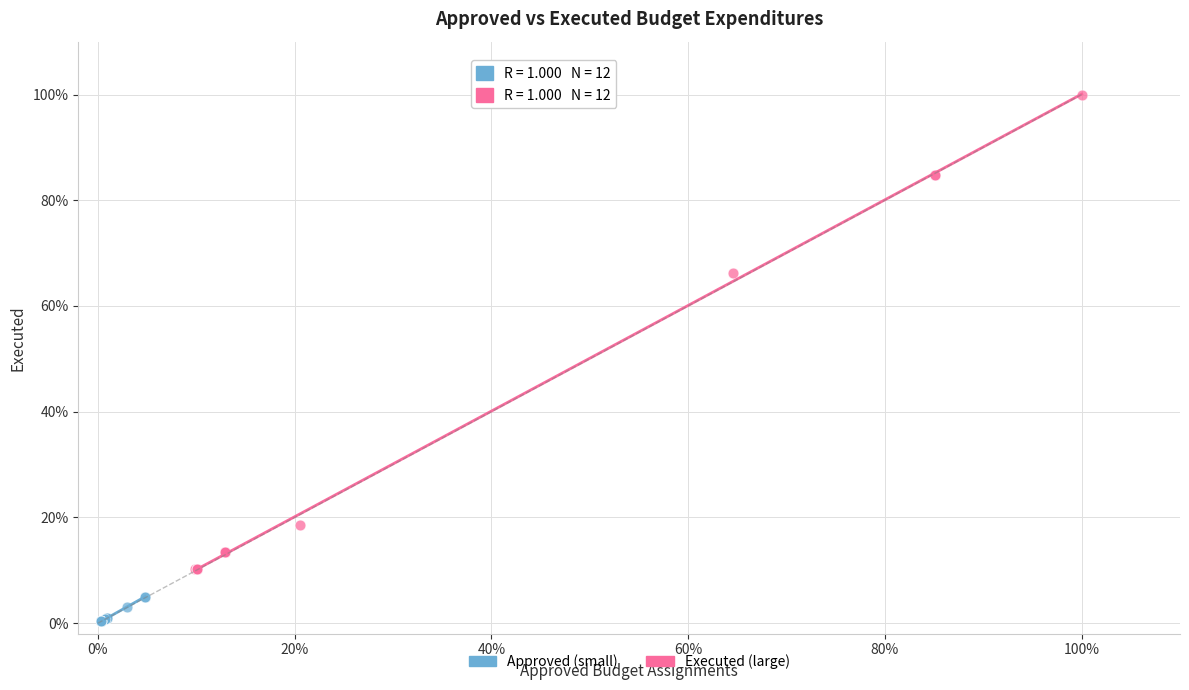

Which series has the widest spread of Y values?

Executed (large)